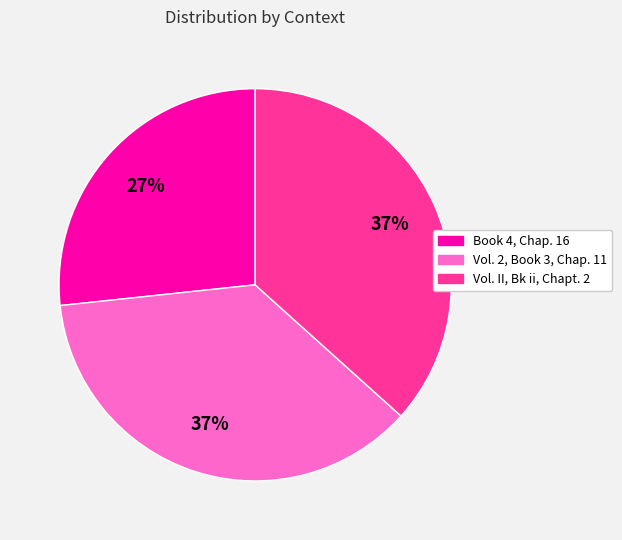

What is the ratio of the value at Vol. 2, Book 3, Chap. 11 to the value at Vol. II, Bk ii, Chapt. 2?

1.0